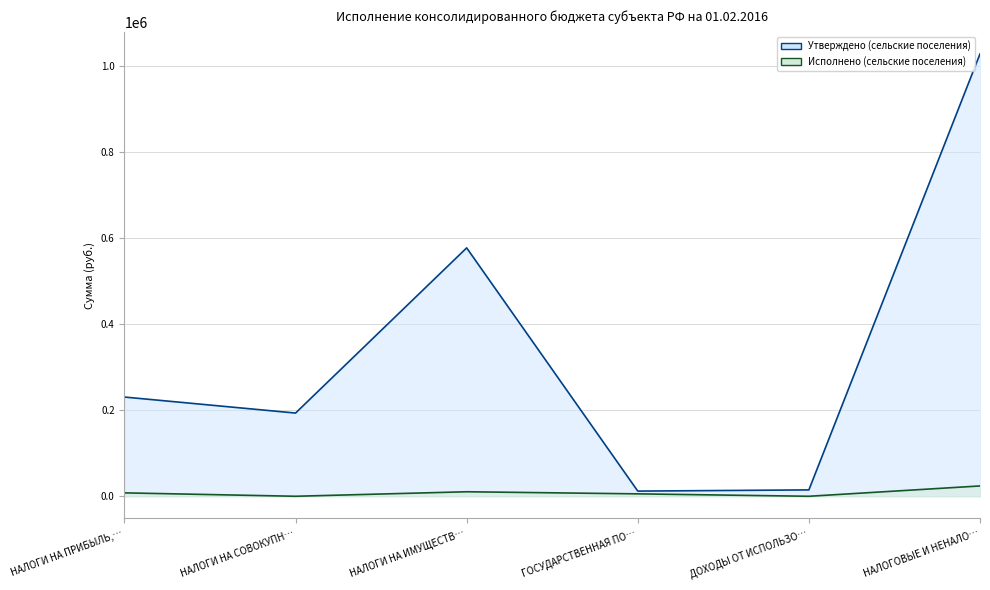

What is the lowest value of the Утверждено (сельские поселения) series?

12000.0